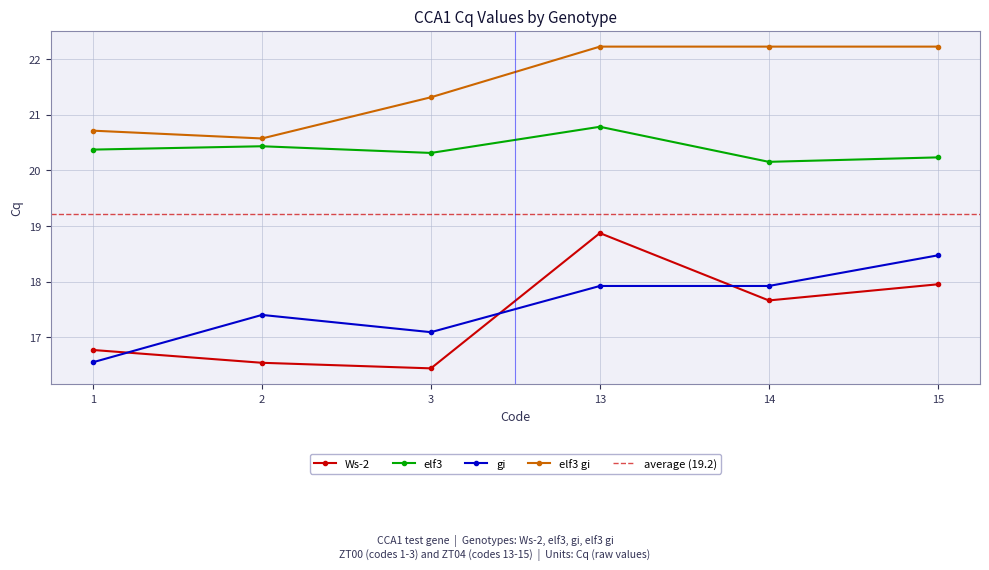

What is the spread (max minus min) of values at 2?

4.0